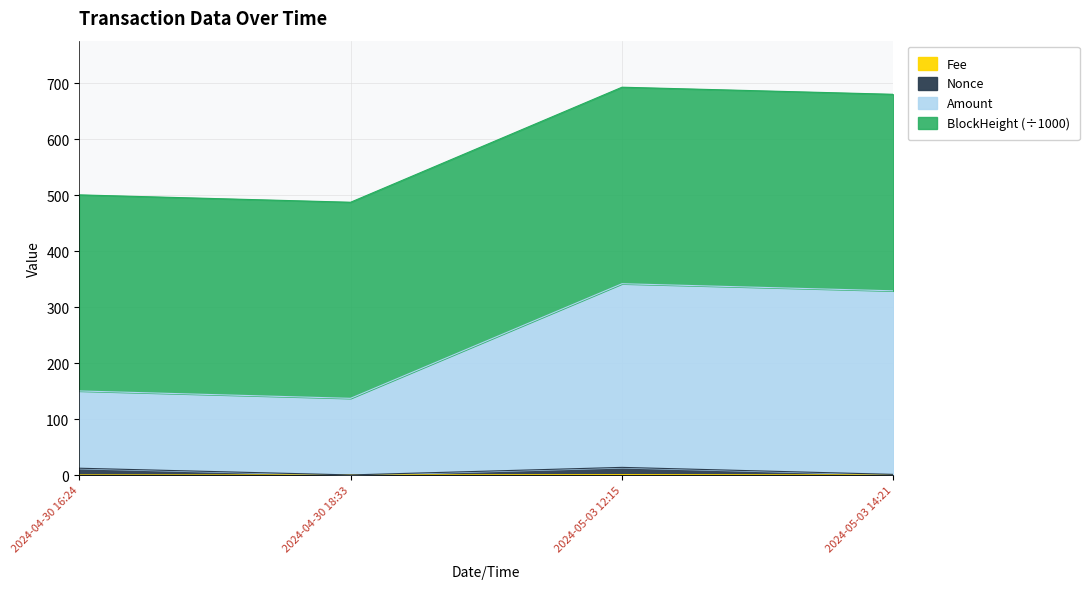

True or false: Nonce and BlockHeight cross at least once.

False